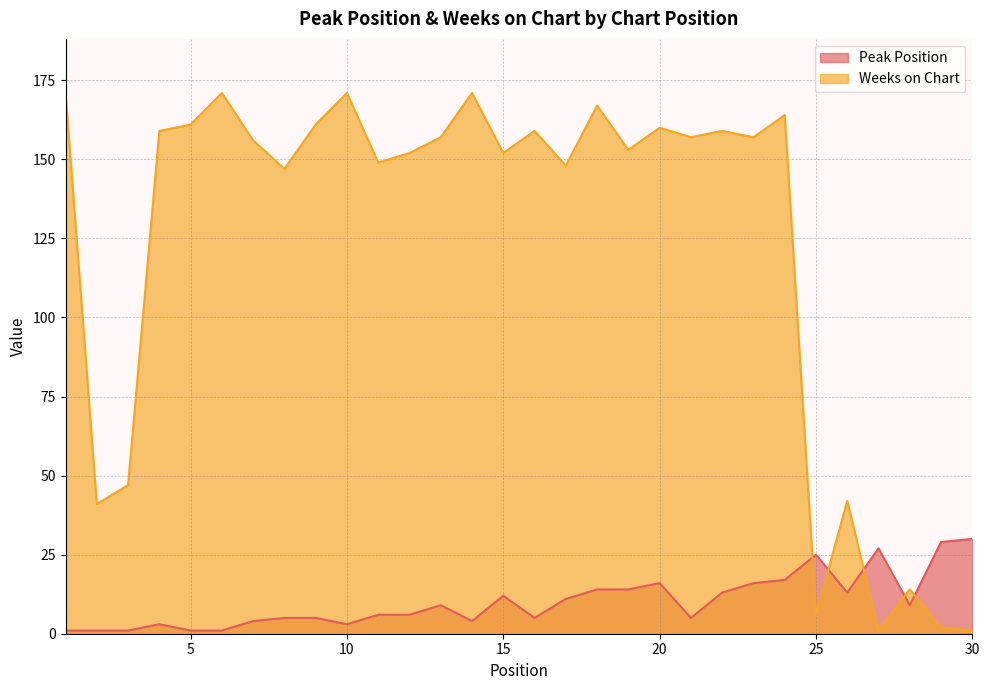

The Peak Position series shows 6 at 11. True or false?

True